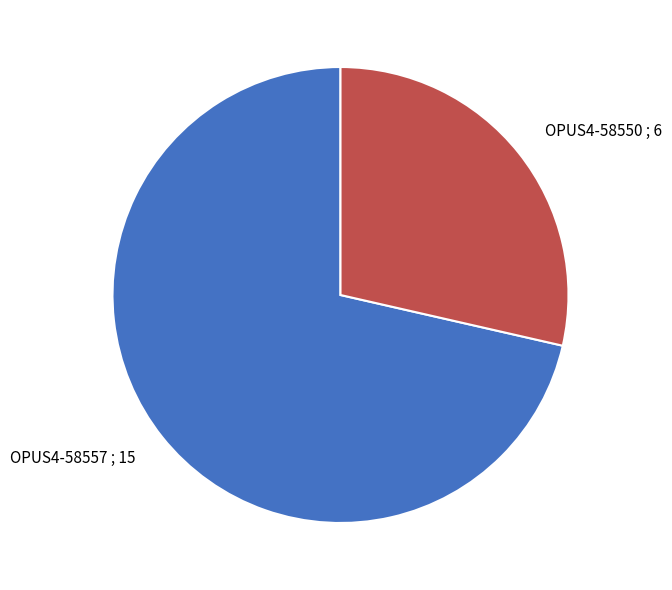

What is the ratio of the value at OPUS4-58557 to the value at OPUS4-58550?

2.5